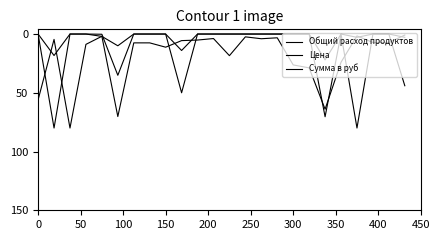

Does the chart have visible grid lines?

No